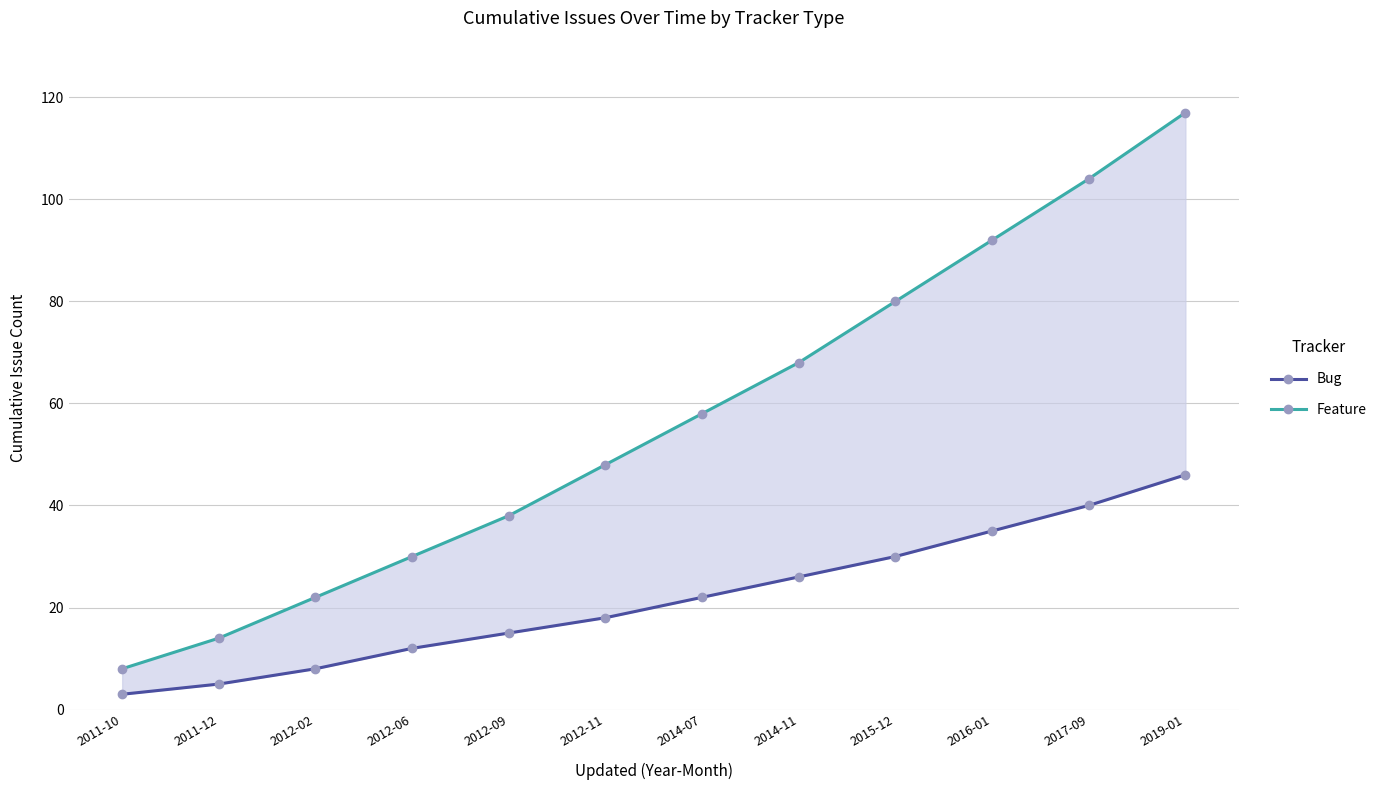

Read the Feature value at 2017-09, to the nearest 10.

100